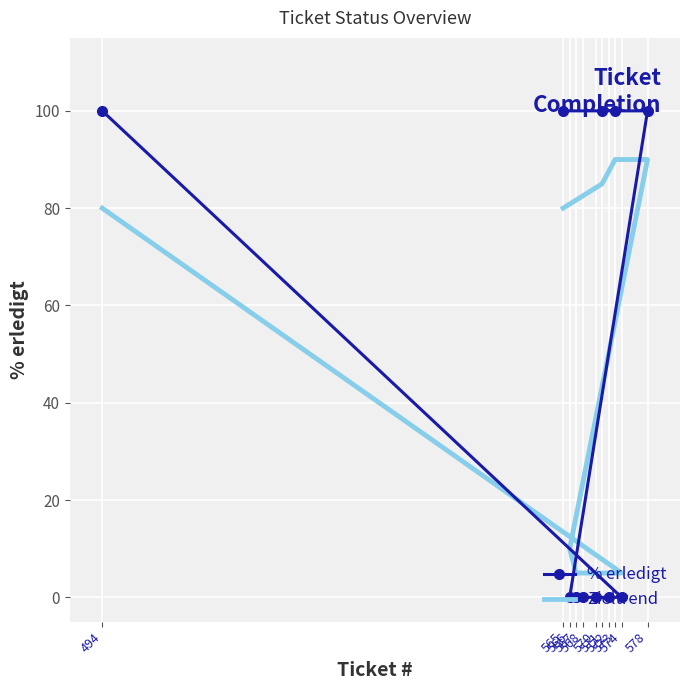

How many lines are shown in the chart?

2